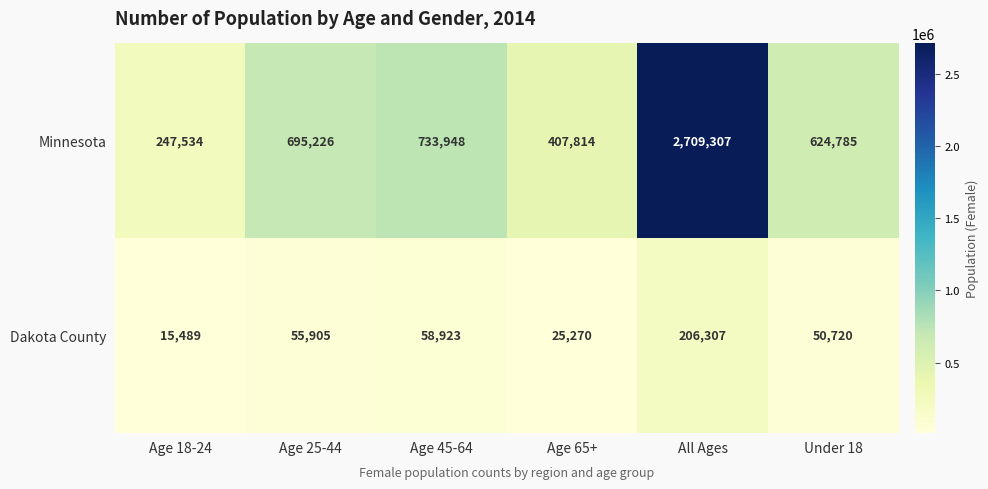

Which series has the largest total across all categories?

Minnesota